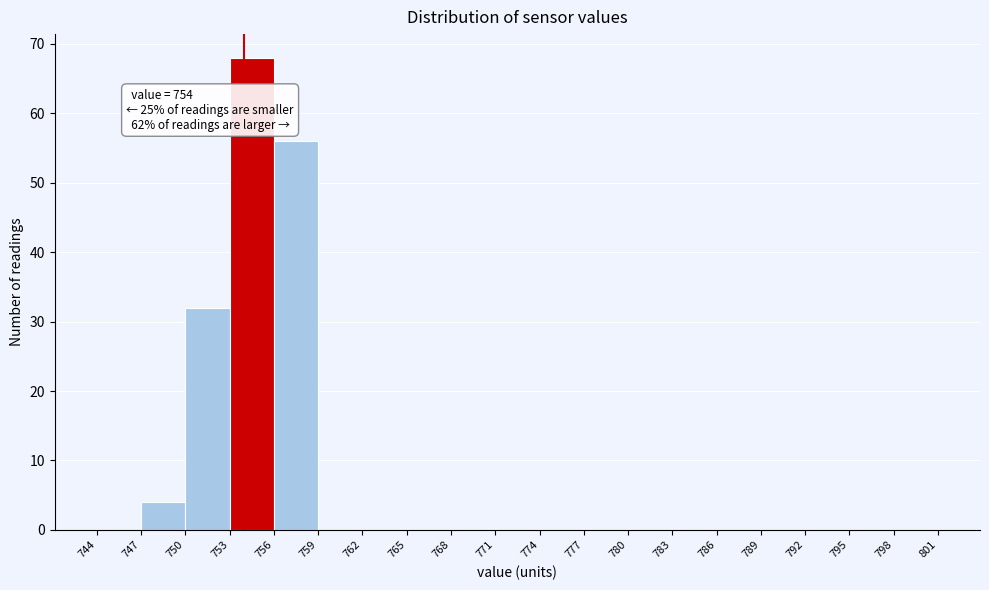

Which range on the x-axis has the tallest bar?

753 to 756